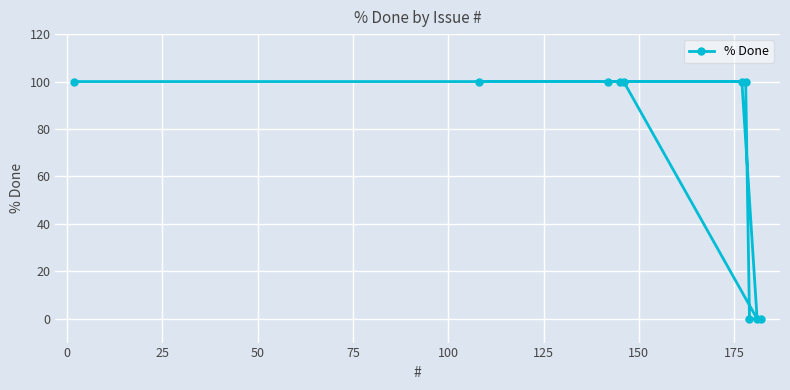

What is the maximum value shown in the chart?

100